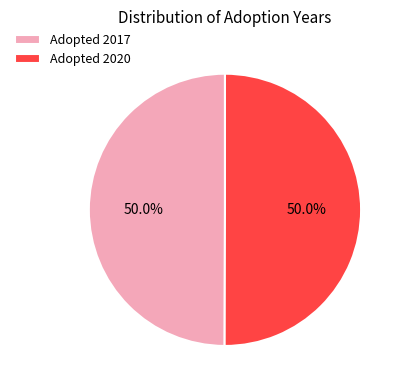

To the nearest percent, what is the average slice percentage?

50%